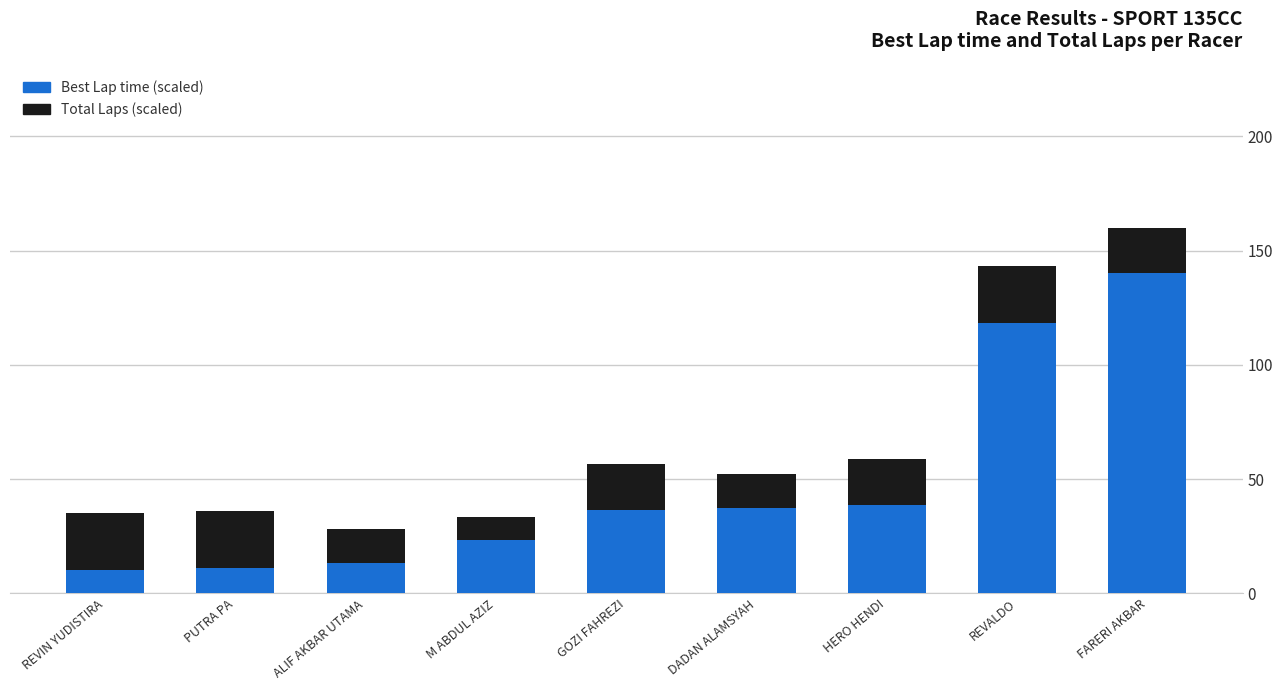

What is the approximate value of Best Lap time (scaled) at PUTRA PA?

11.0